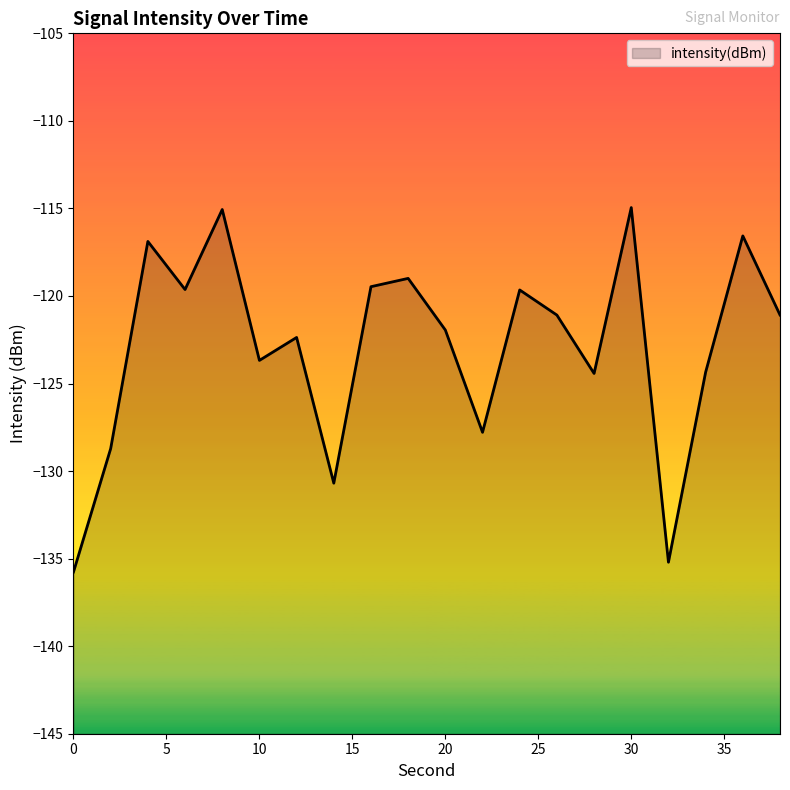

List the labels in order of value, smallest first.

0, 32, 14, 2, 22, 28, 34, 10, 12, 20, 26, 38, 24, 6, 16, 18, 4, 36, 8, 30